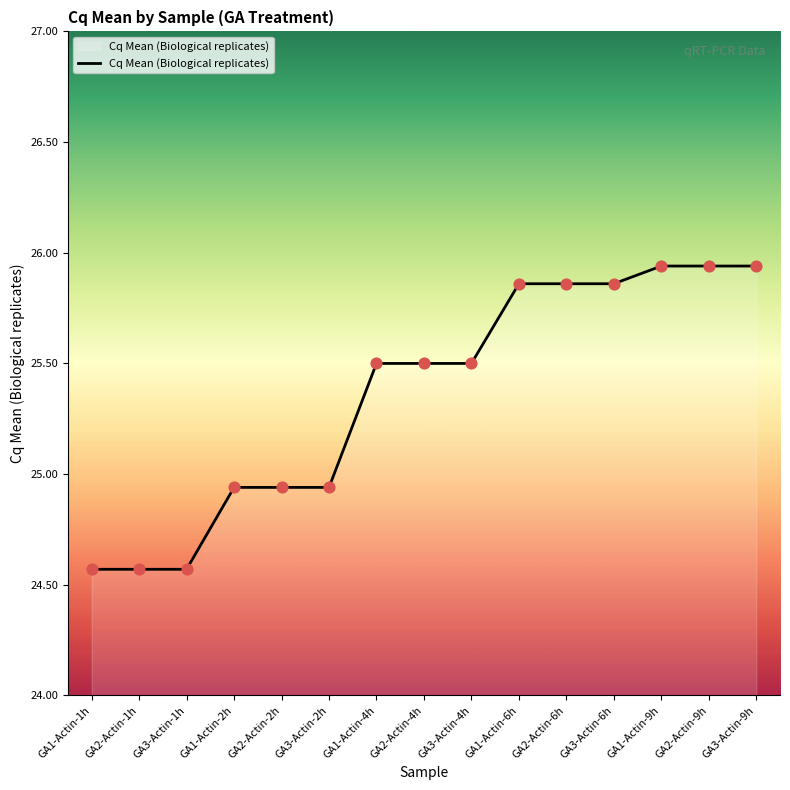

Between GA2-Actin-4h and GA3-Actin-2h, which is larger?

GA2-Actin-4h